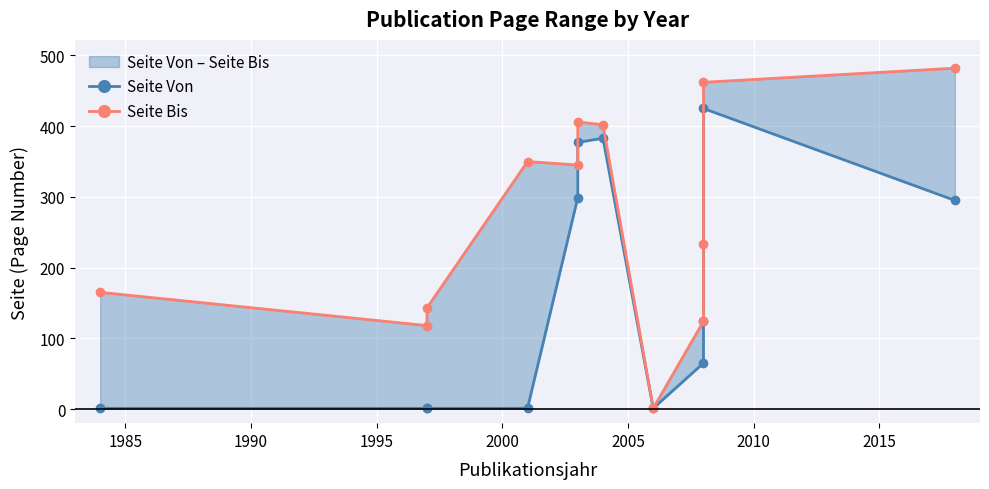

True or false: Seite Von has more than 0 interior local peaks.

True